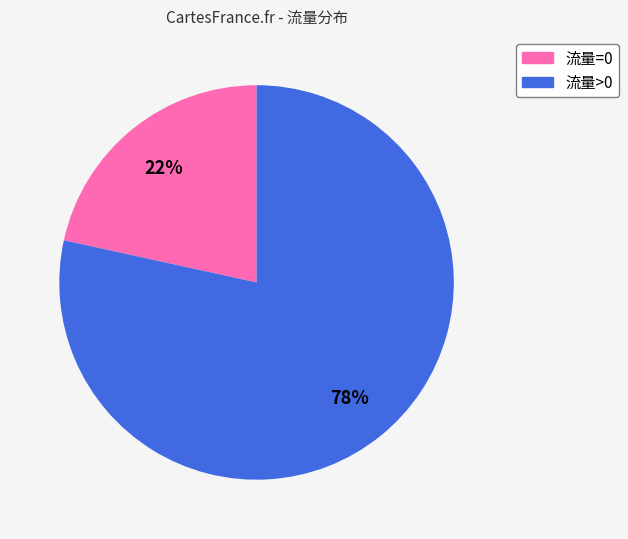

To the nearest percent, what is the average slice percentage?

50%